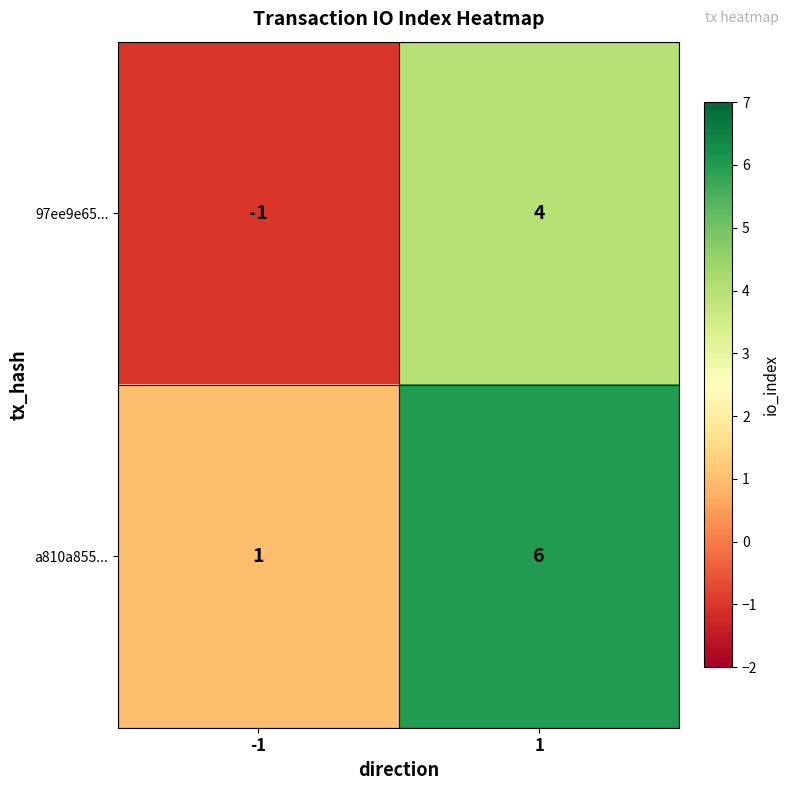

Is it true that 97ee9e65... equals -1 at -1?

True